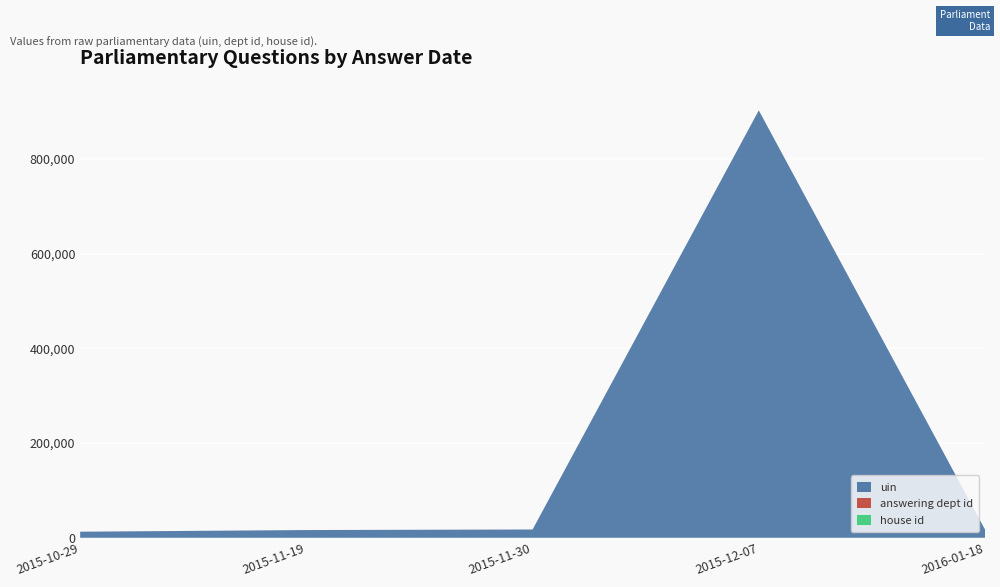

Reading right to left, list all the values displayed in this chart.

uin: 2016-01-18=17471	2015-12-07=902566	2015-11-30=17481	2015-11-19=16303	2015-10-29=12812
answering dept id: 2016-01-18=26	2015-12-07=17	2015-11-30=54	2015-11-19=10	2015-10-29=17
house id: 2016-01-18=1	2015-12-07=1	2015-11-30=1	2015-11-19=1	2015-10-29=1